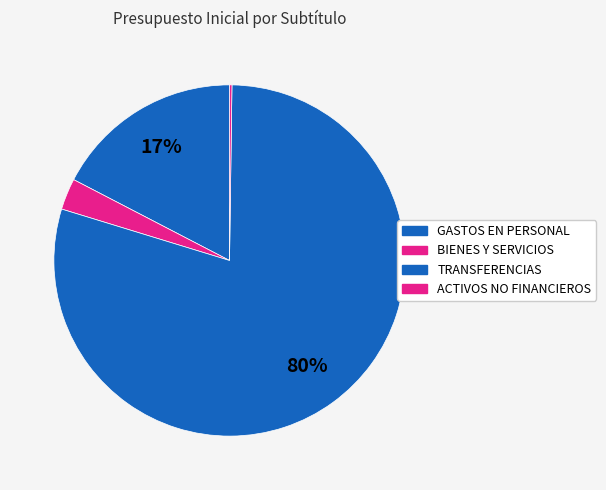

What is the smallest slice in the pie chart?

ADQUISICIÓN DE ACTIVOS NO FINANCIEROS